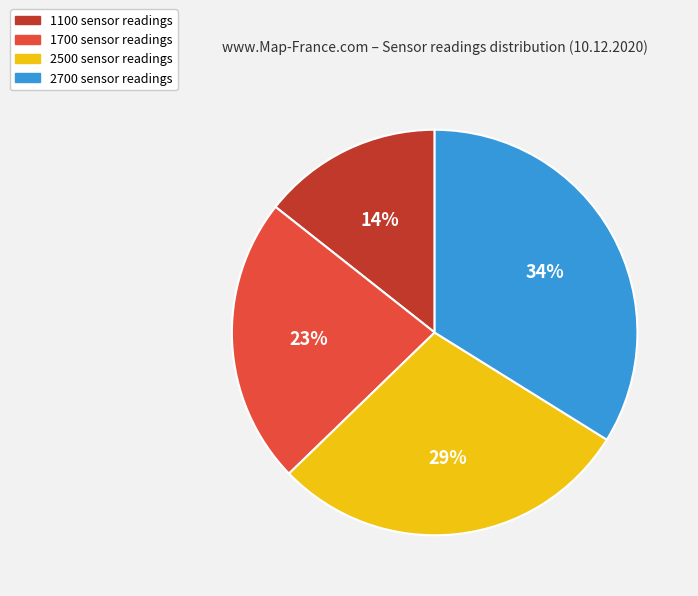

Is it true that 2700 is 42% of the pie?

False